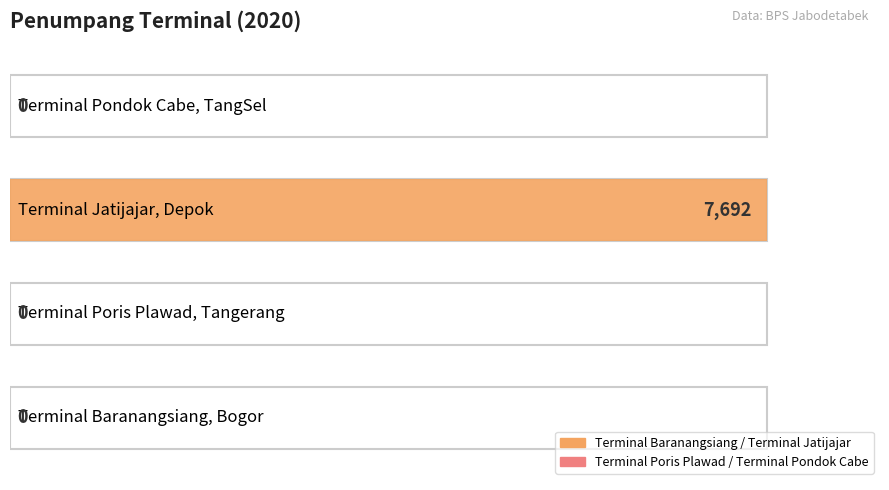

How many bars are there in total?

4